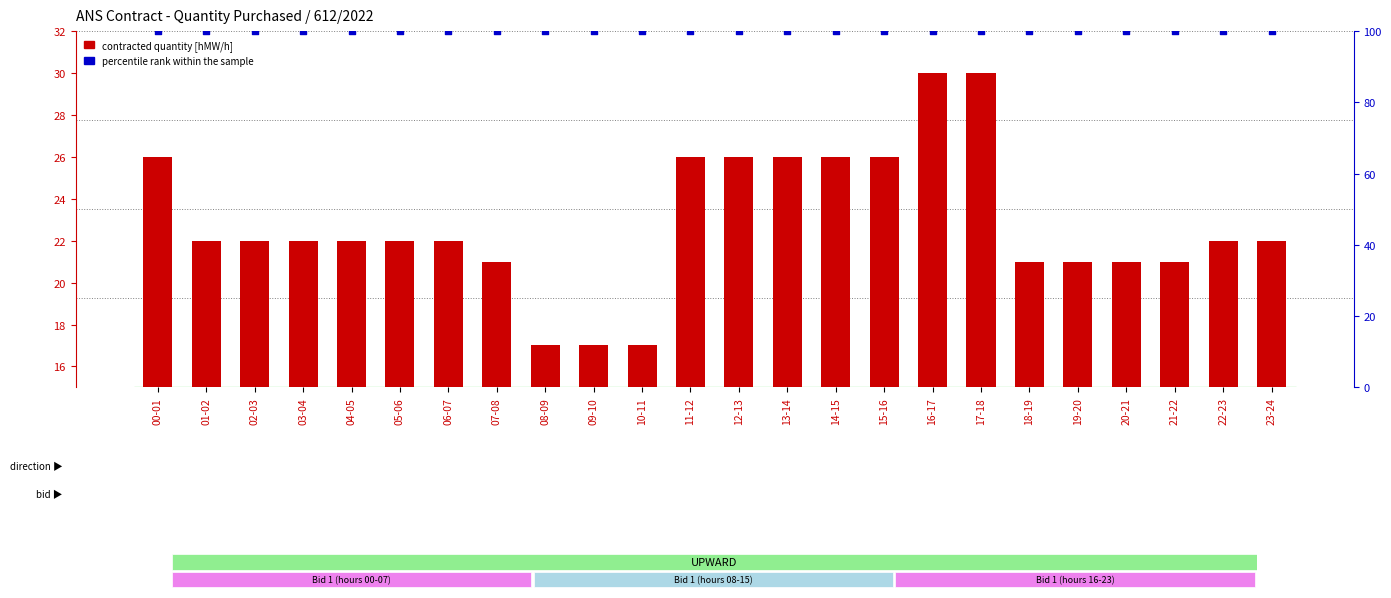

Which series has the largest total across all categories?

percentile rank within the sample